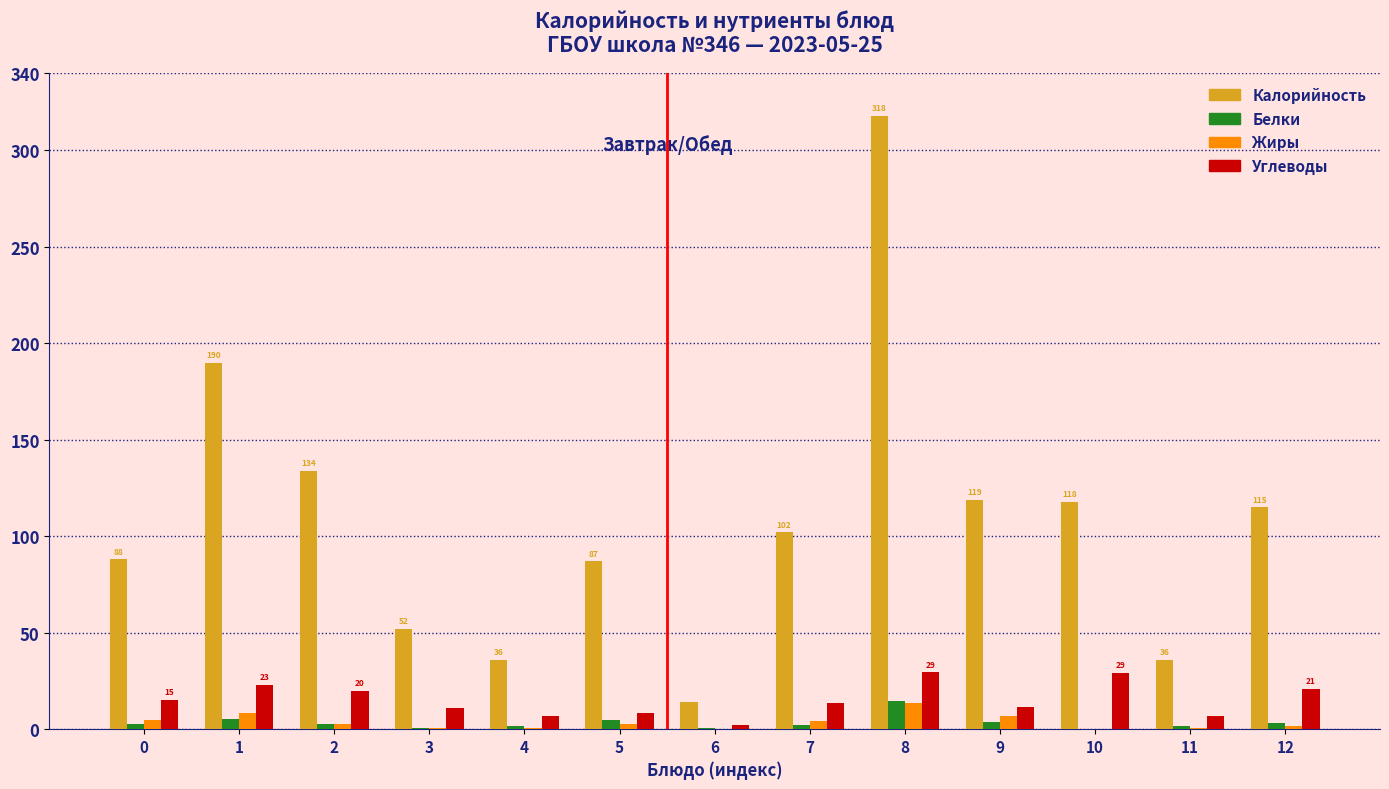

Between 3 and 6, which series saw the biggest shift?

Калорийность